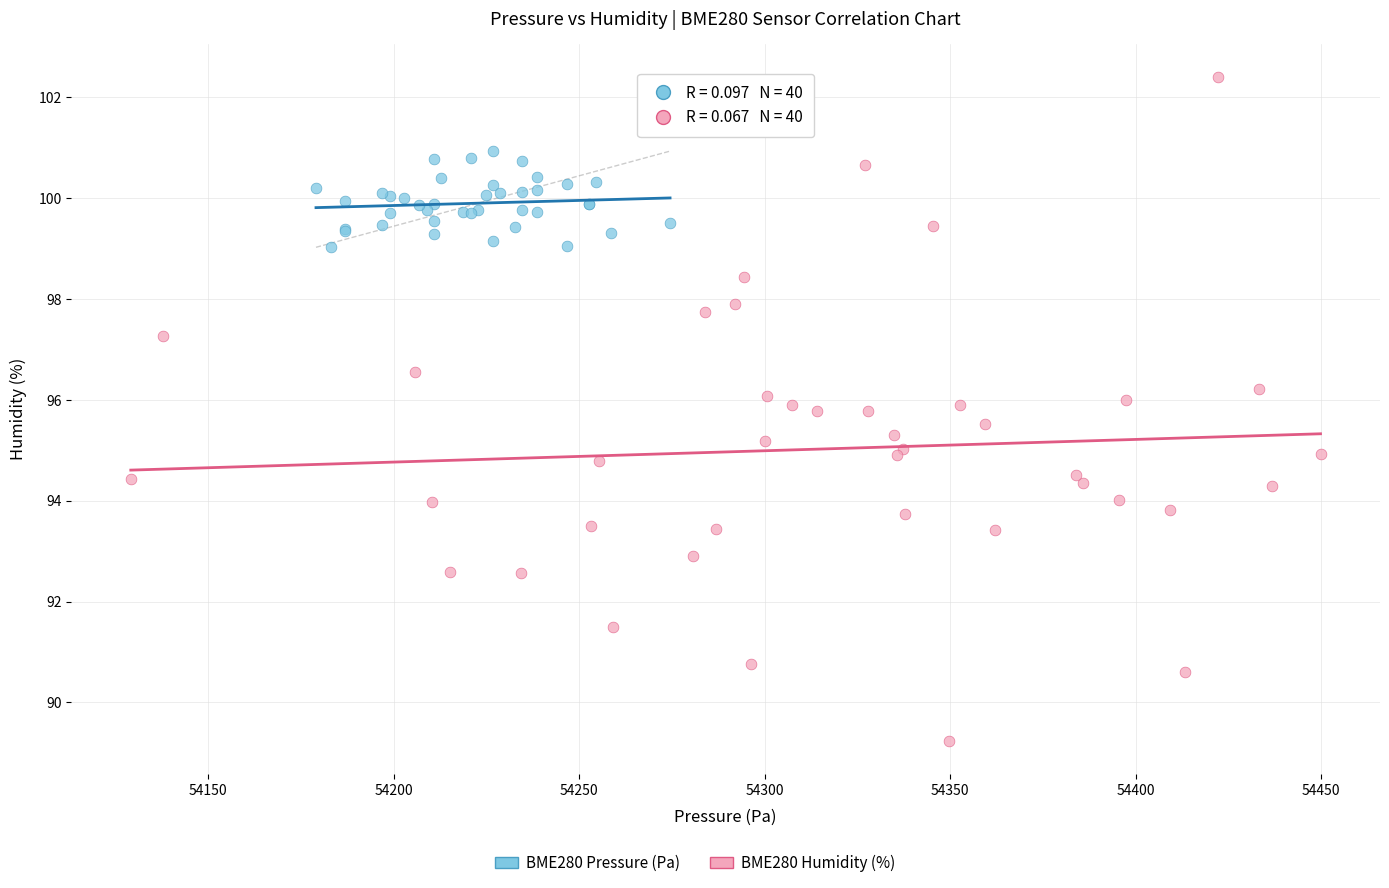

Which series has the widest spread of Y values?

BME280 Humidity (%)